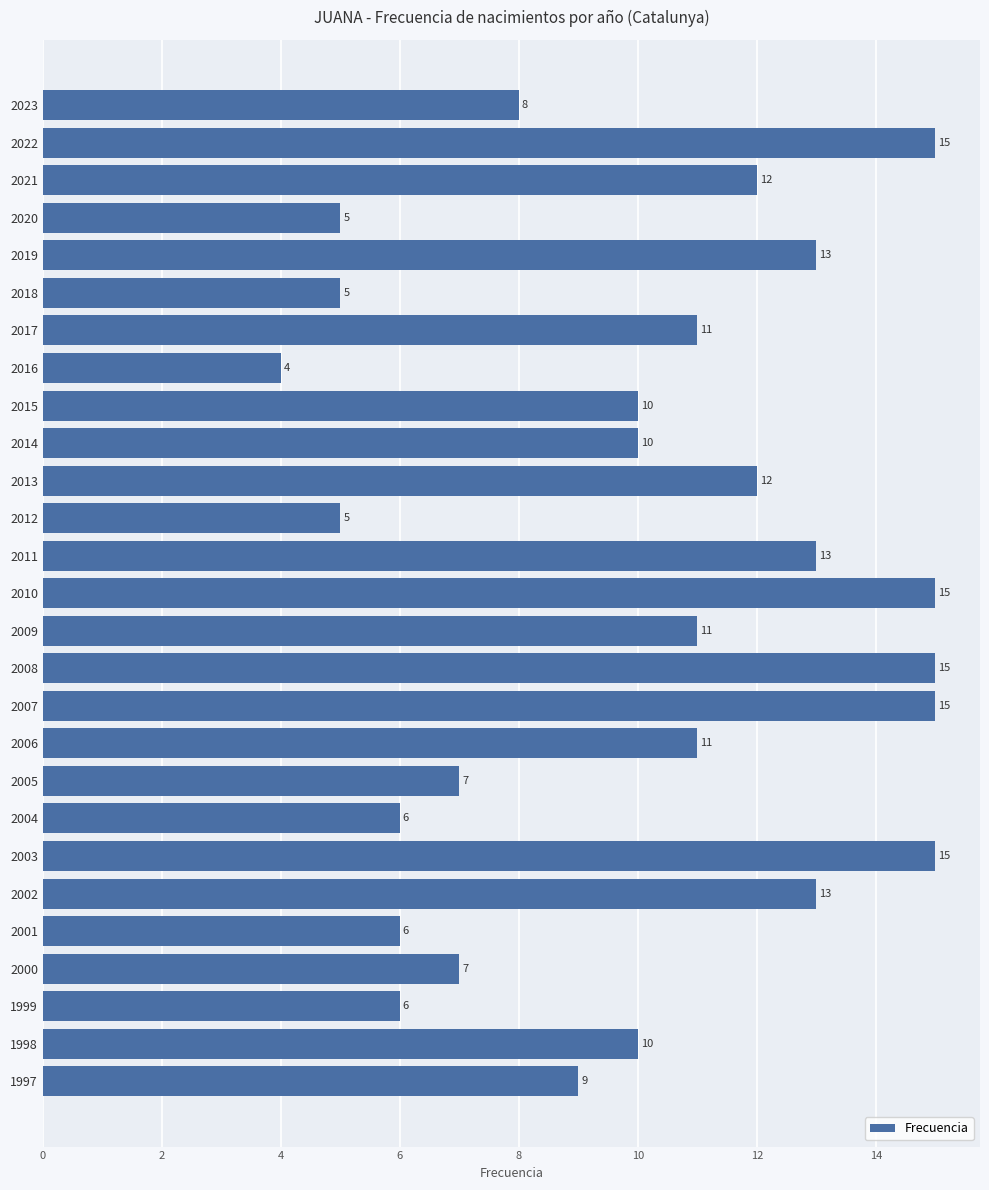

Reading top to bottom, list all the values displayed in this chart.

8	15	12	5	13	5	11	4	10	10	12	5	13	15	11	15	15	11	7	6	15	13	6	7	6	10	9